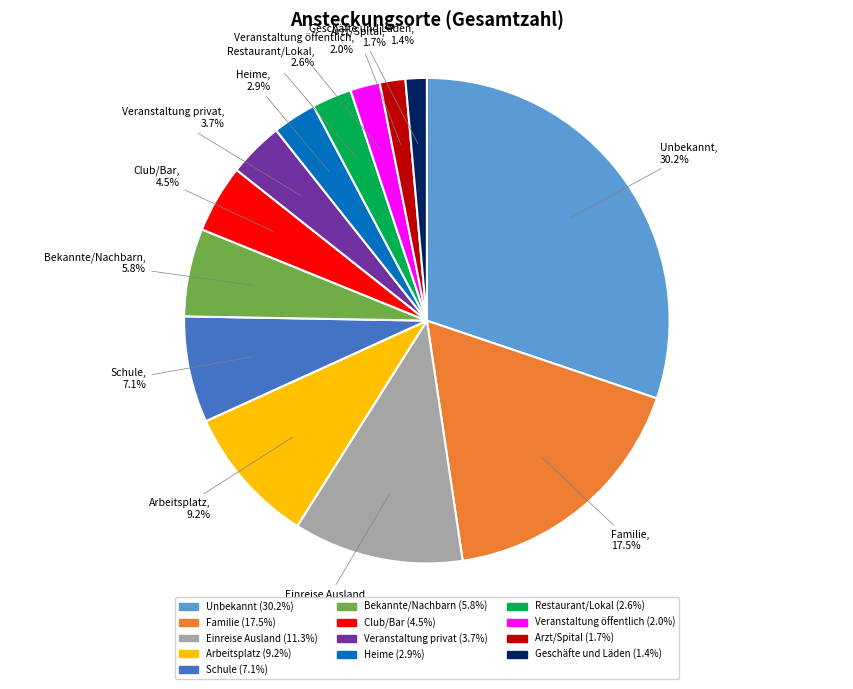

Count the number of slices in the pie.

13